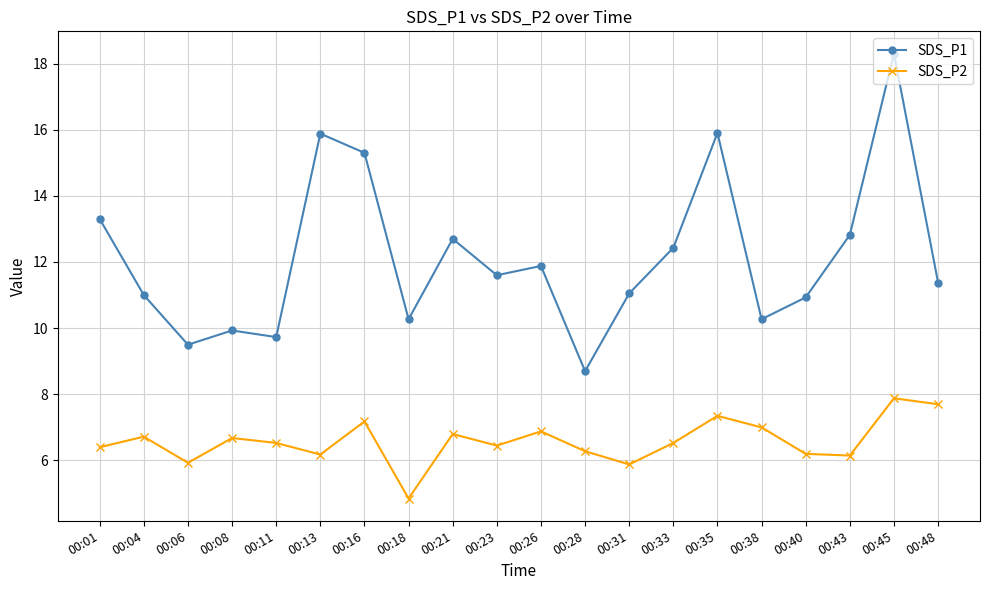

Where is SDS_P1 nearest to the value 13?

00:43